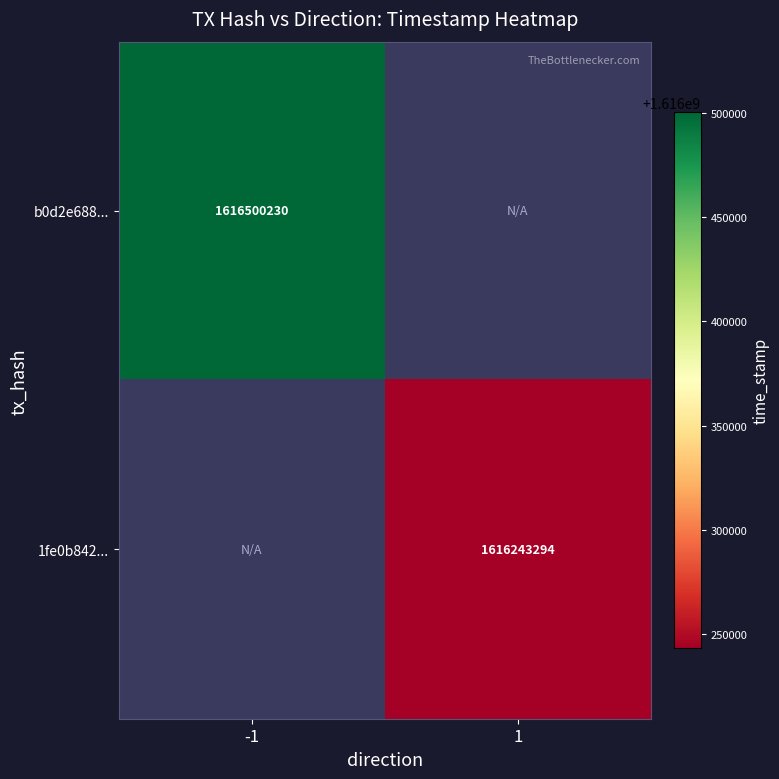

True or false: b0d2e688... has a value of 1121423408 at -1.

False